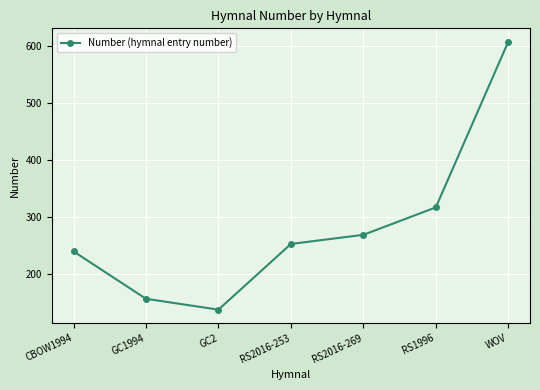

Reading left to right, transcribe all the data shown in this chart.

240	157	138	253	269	317	607